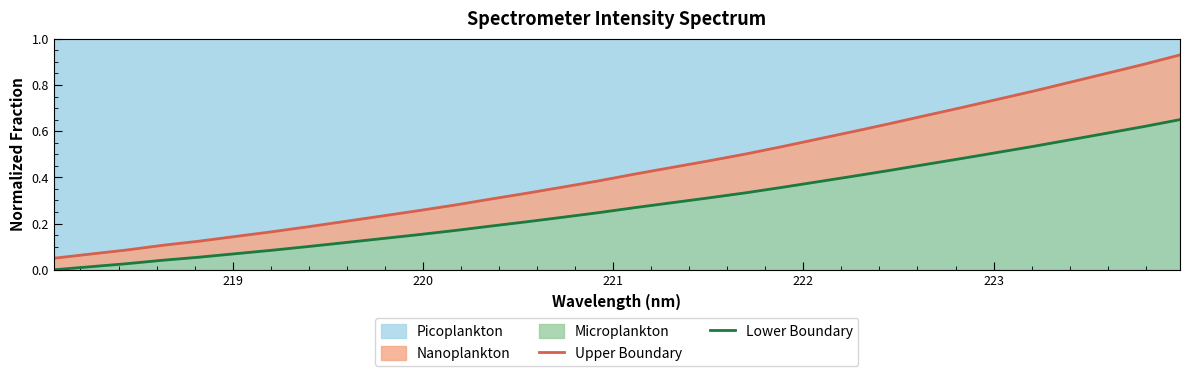

True or false: Lower Boundary and Upper Boundary intersect in this chart.

False